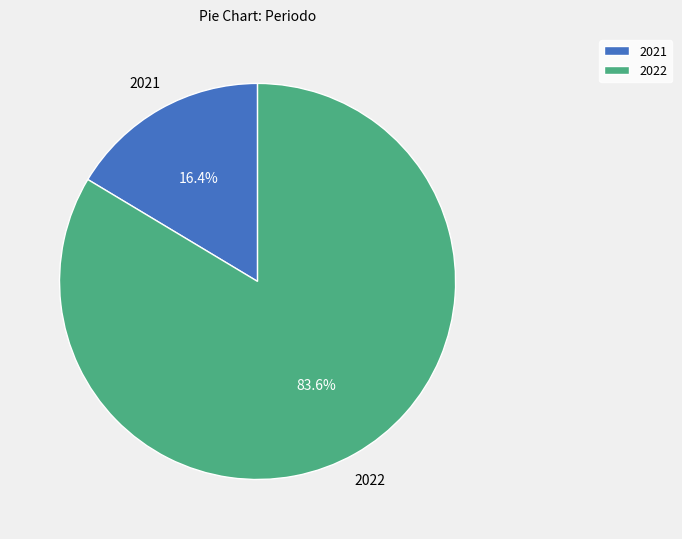

Count the number of slices in the pie.

2